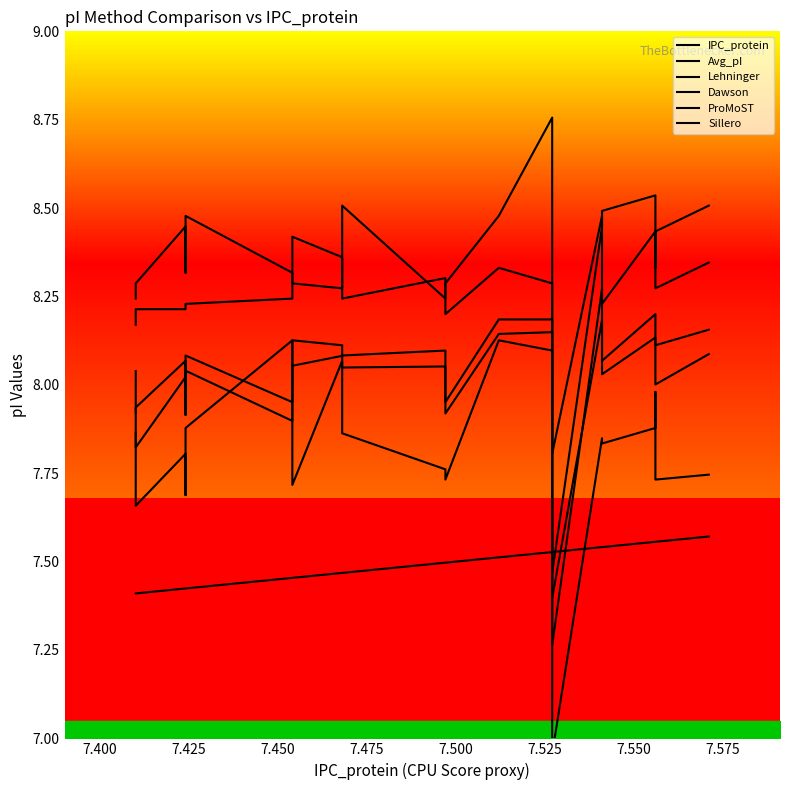

Is the value of Lehninger at 7.525 greater than the value of ProMoST at 16?

Yes